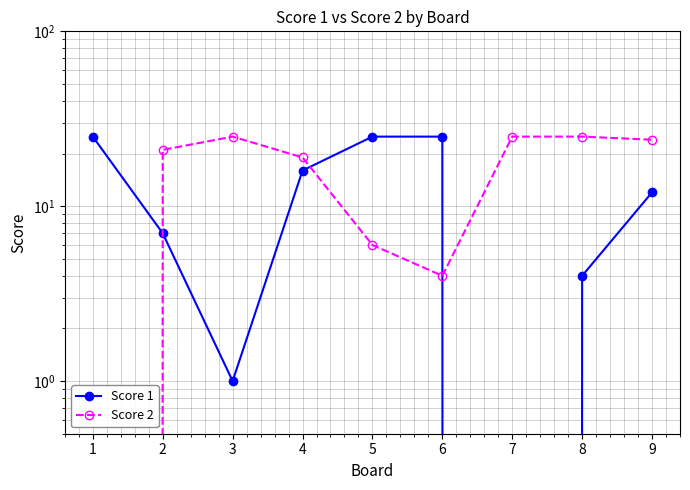

In Score 1, how many points are lower than both neighbors (excluding endpoints)?

2